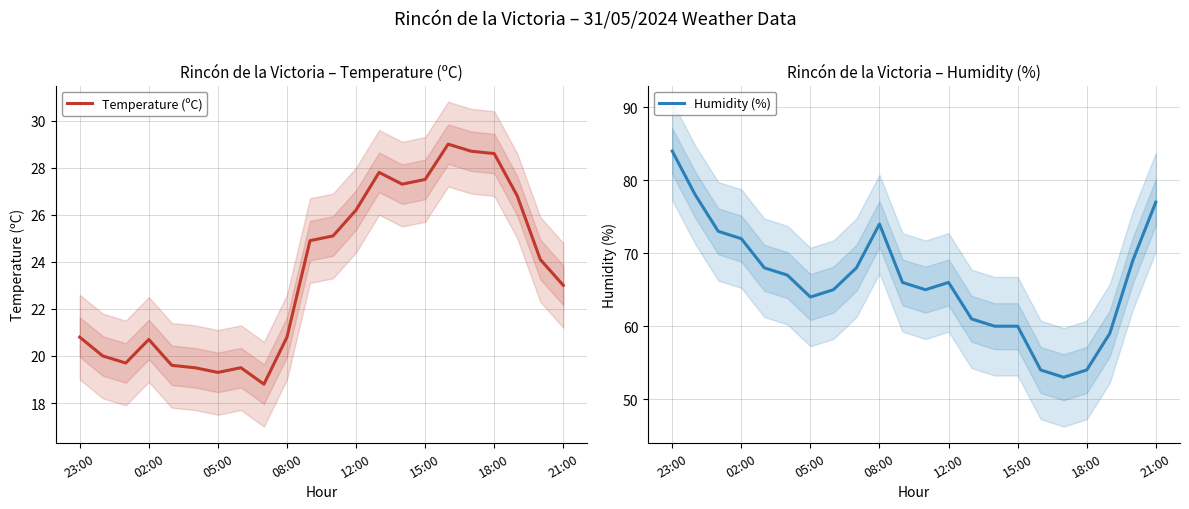

What is the highest value of the Temperature (ºC) series?

29.0